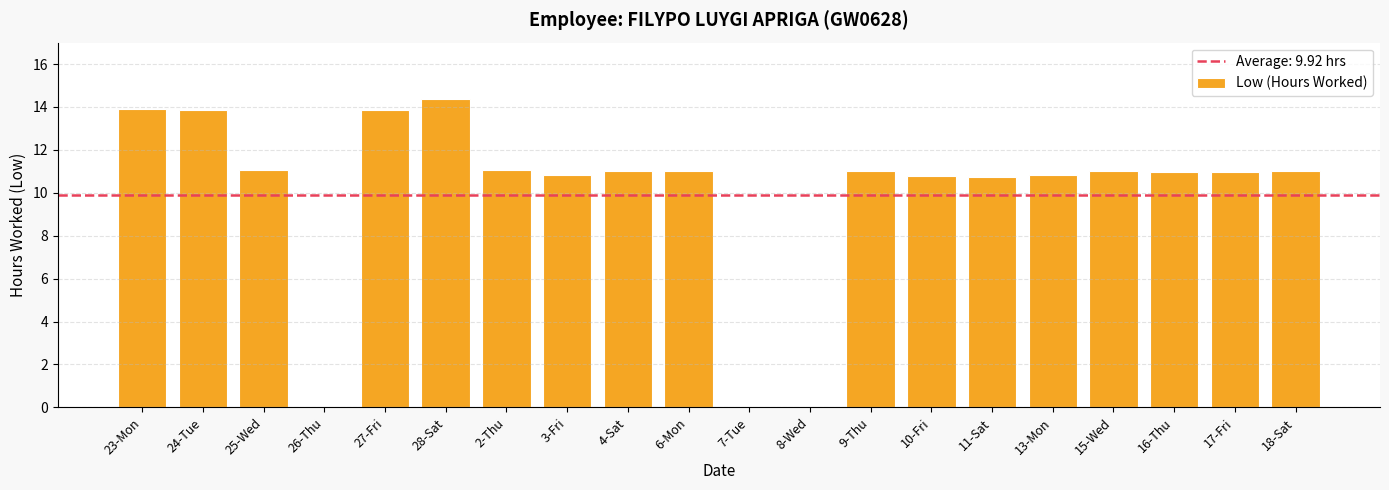

The value at 6-Mon is 16.8. True or false?

False